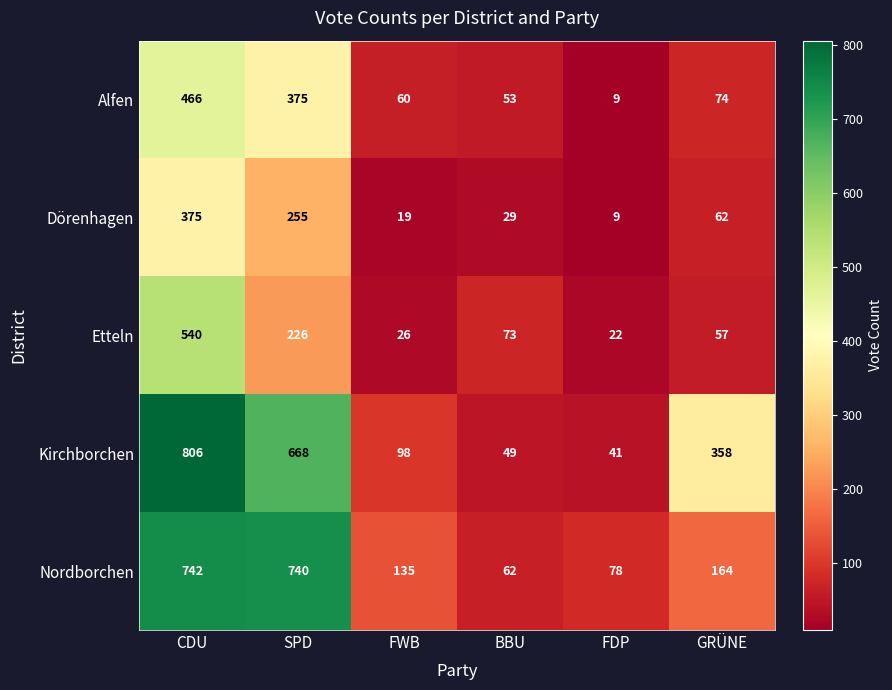

How many categories are shown in the chart?

6